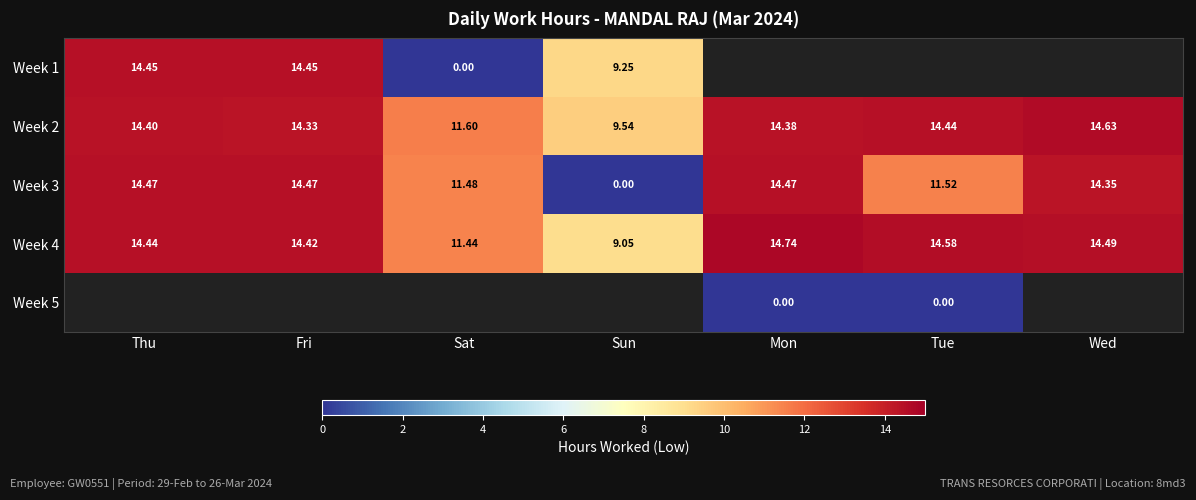

How many distinct data groups are displayed?

5